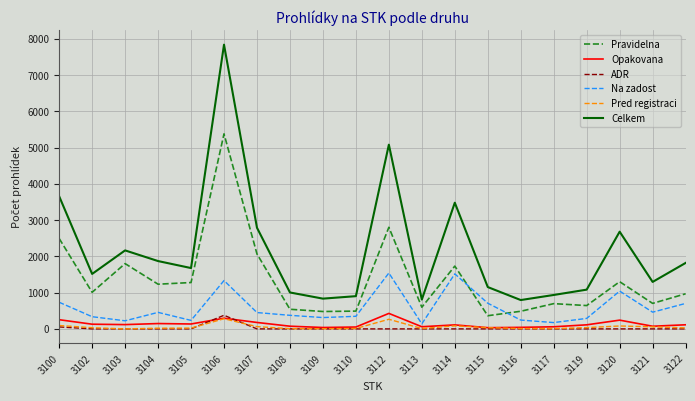

At which label is Celkem closest to 4315?

3100